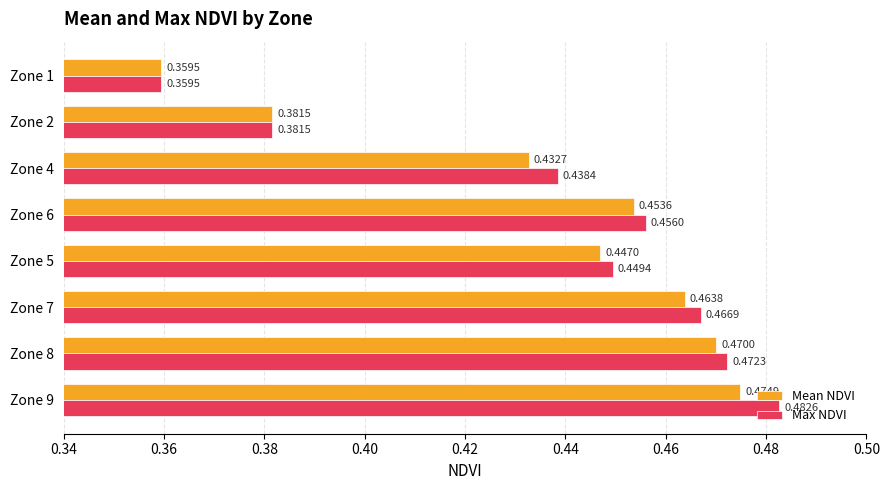

At which category is the sum across all series the highest?

Zone 9